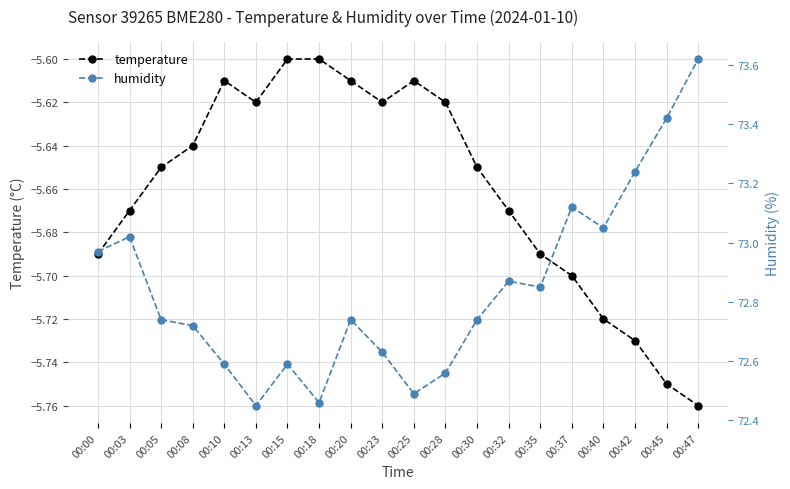

Read the humidity value at 00:20.

72.7